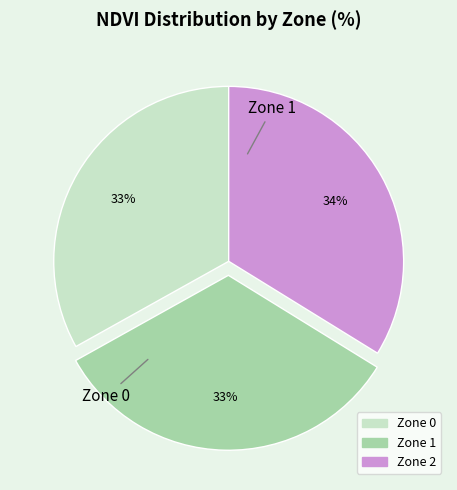

To the nearest percent, what is the difference between the Zone 0 and Zone 2 slice percentages?

1%